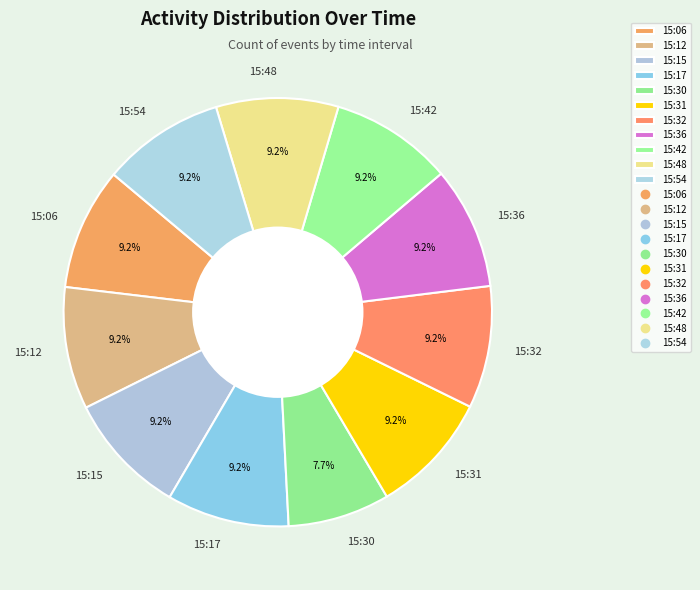

To the nearest percent, what is the average slice percentage?

9%